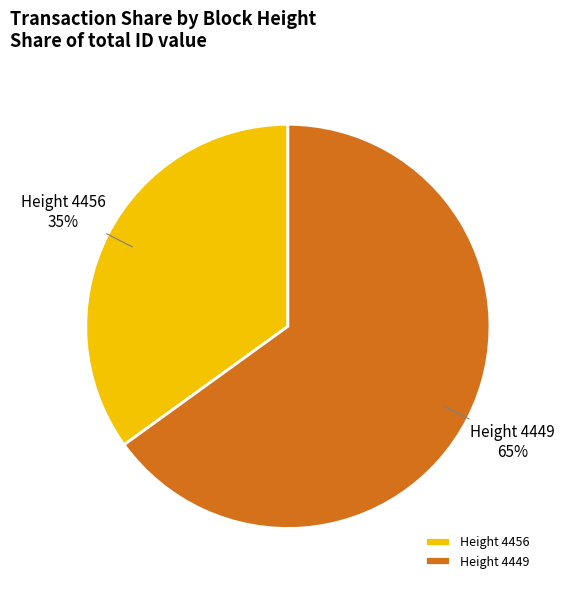

To the nearest percent, what portion does Height 4456 represent?

35%